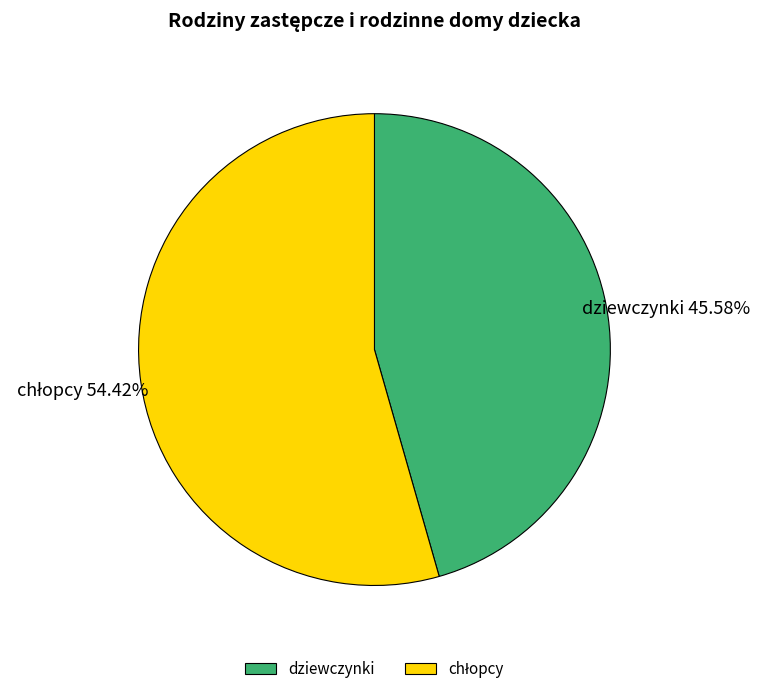

What is the smallest slice in the pie chart?

dziewczynki